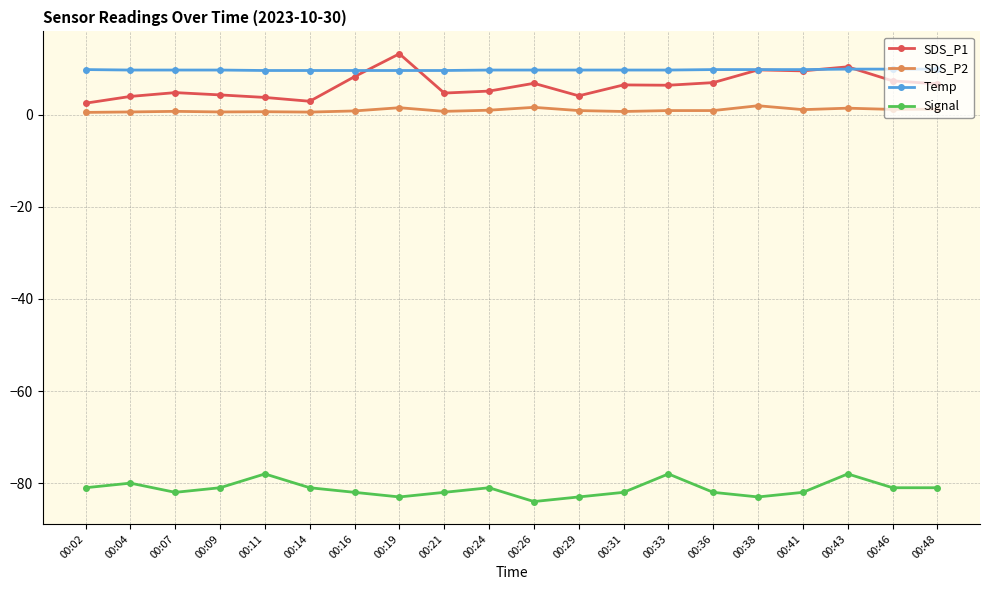

Which series has the largest range (max minus min)?

SDS_P1